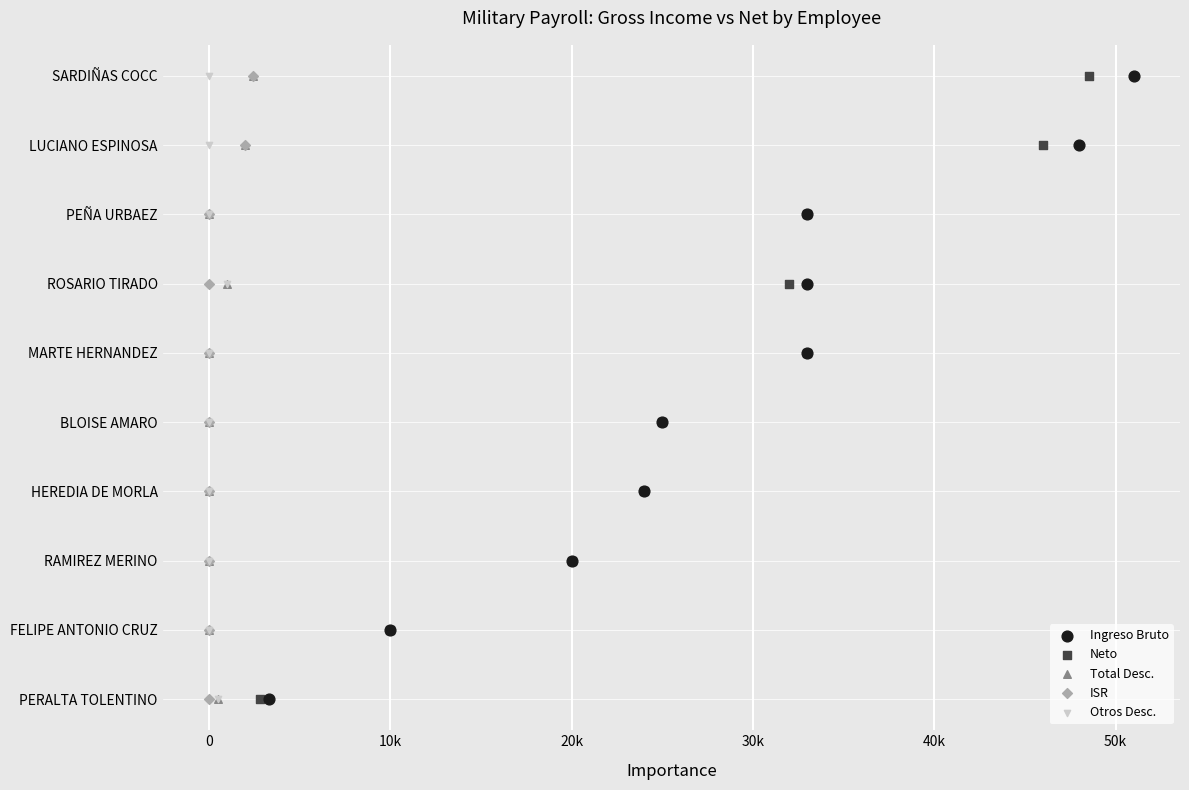

Which series reaches the maximum Y coordinate?

Ingreso Bruto